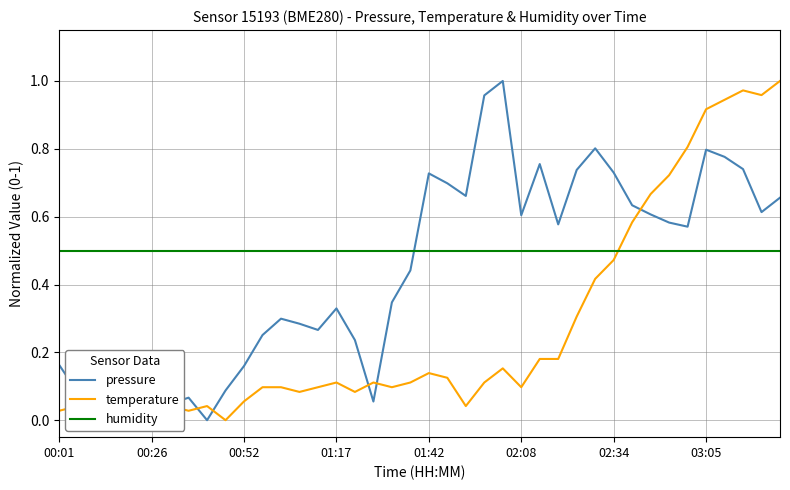

What are all the series names shown in the legend?

pressure, temperature, humidity